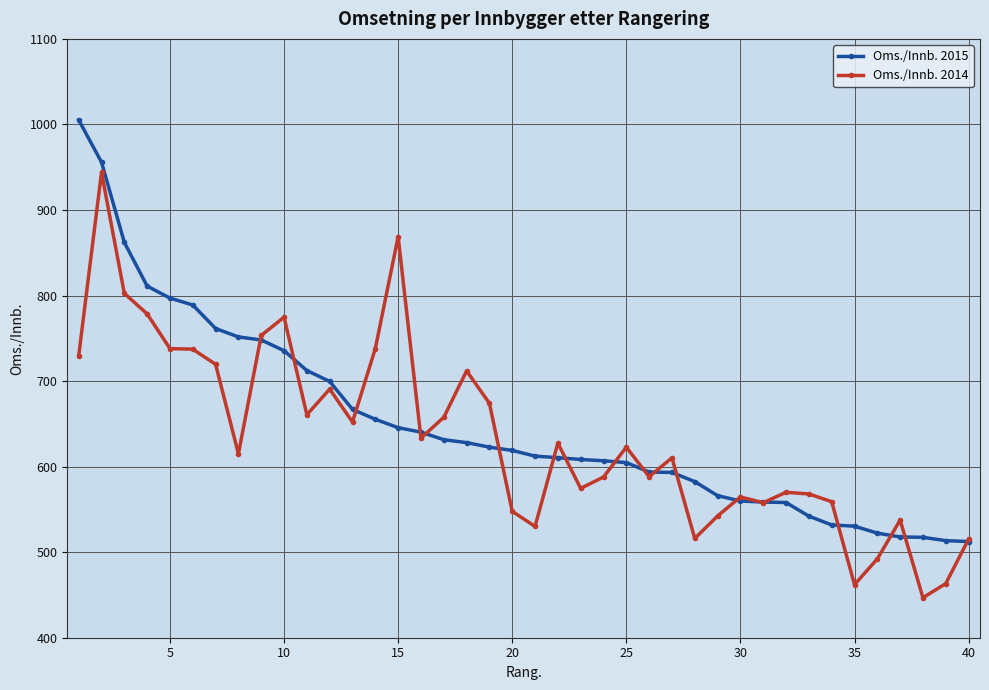

What is the value of the Oms./Innb. 2015 point at the 24th from the left?

606.8